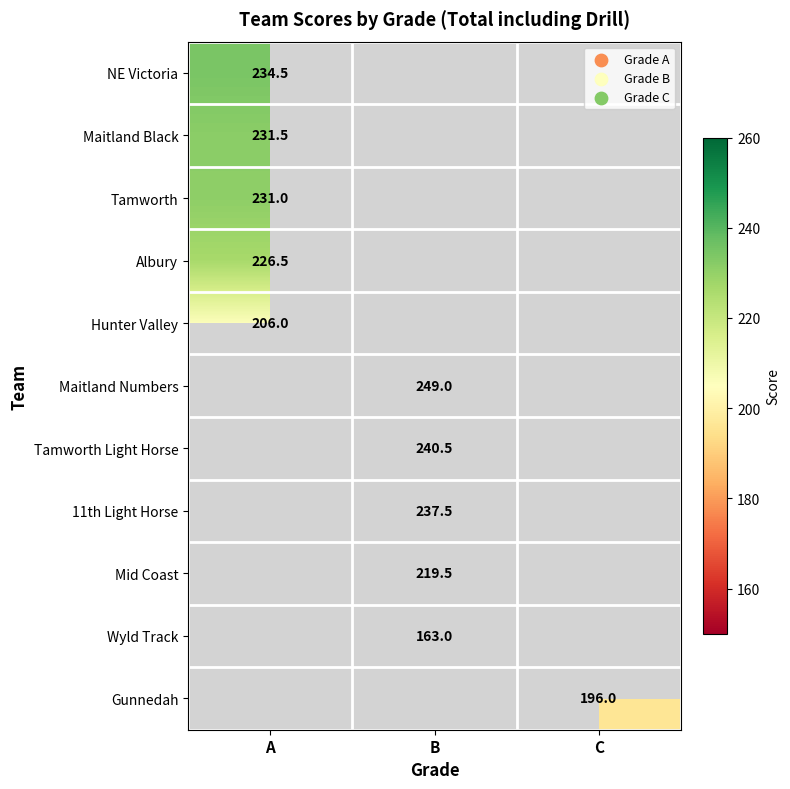

Is it true that Tamworth Light Horse equals 144.7 at B?

False